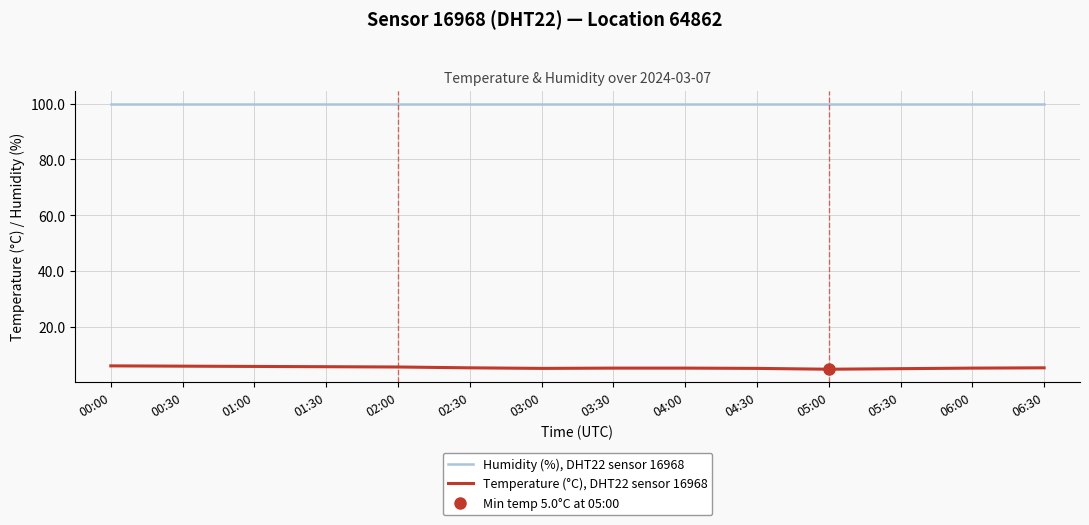

What is the label of the 9th point from the left?

04:00